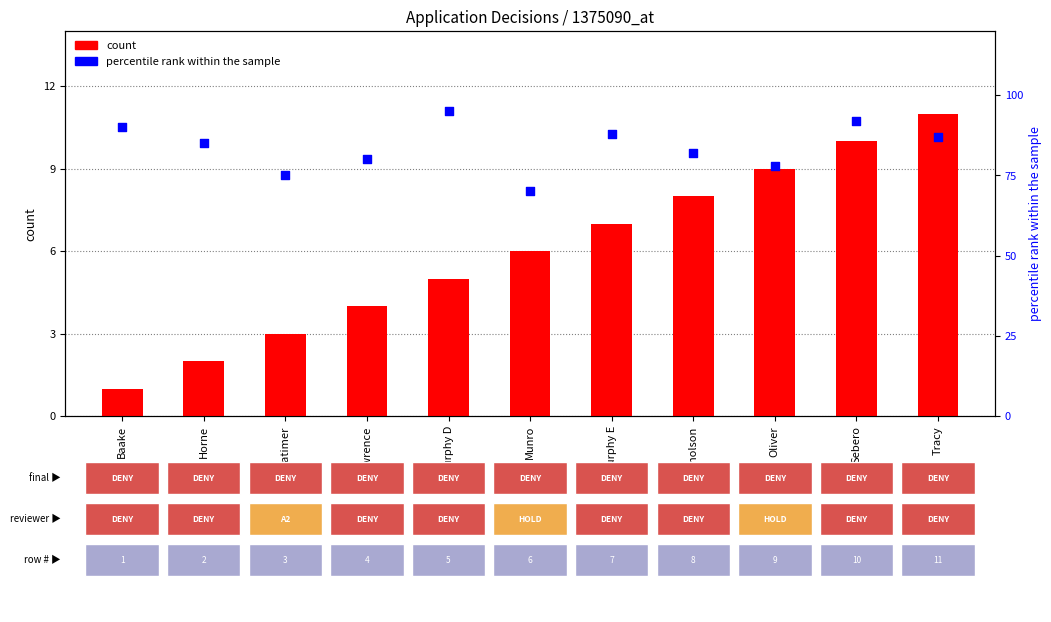

Which series has the largest total across all categories?

percentile rank within the sample